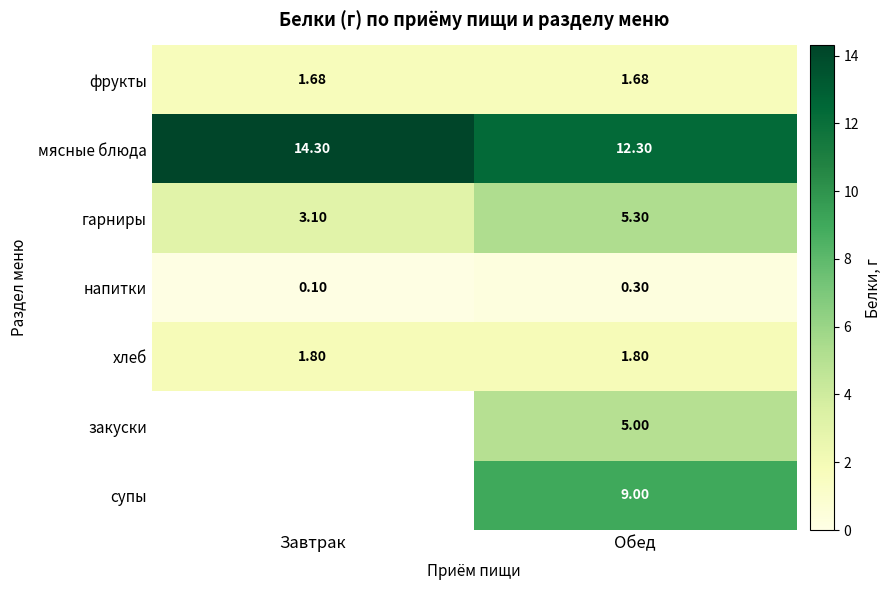

List the labels in order of гарниры value, largest first.

Обед, Завтрак